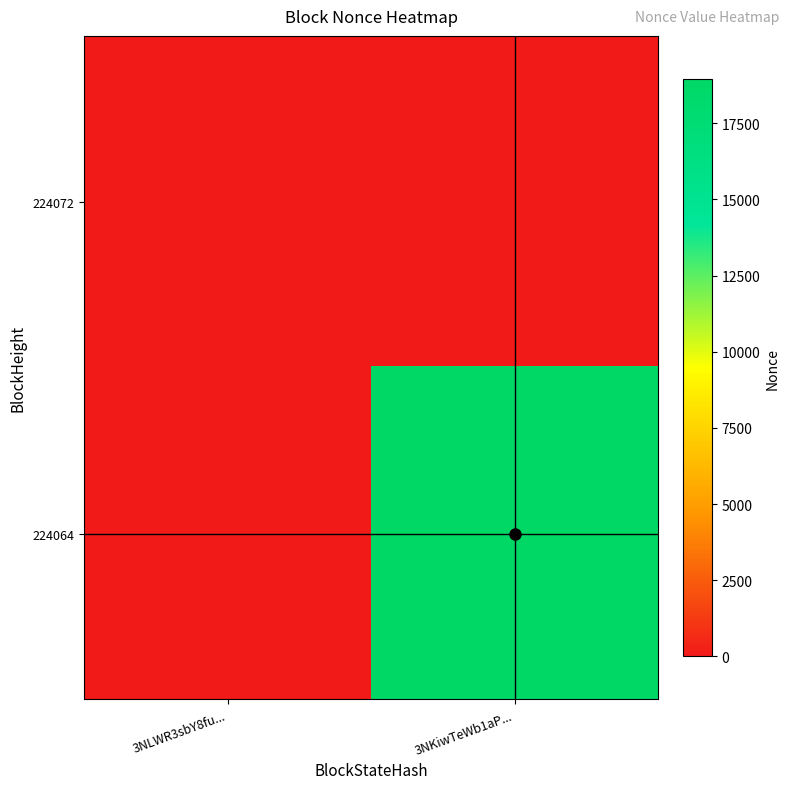

How many series are shown in this chart?

2